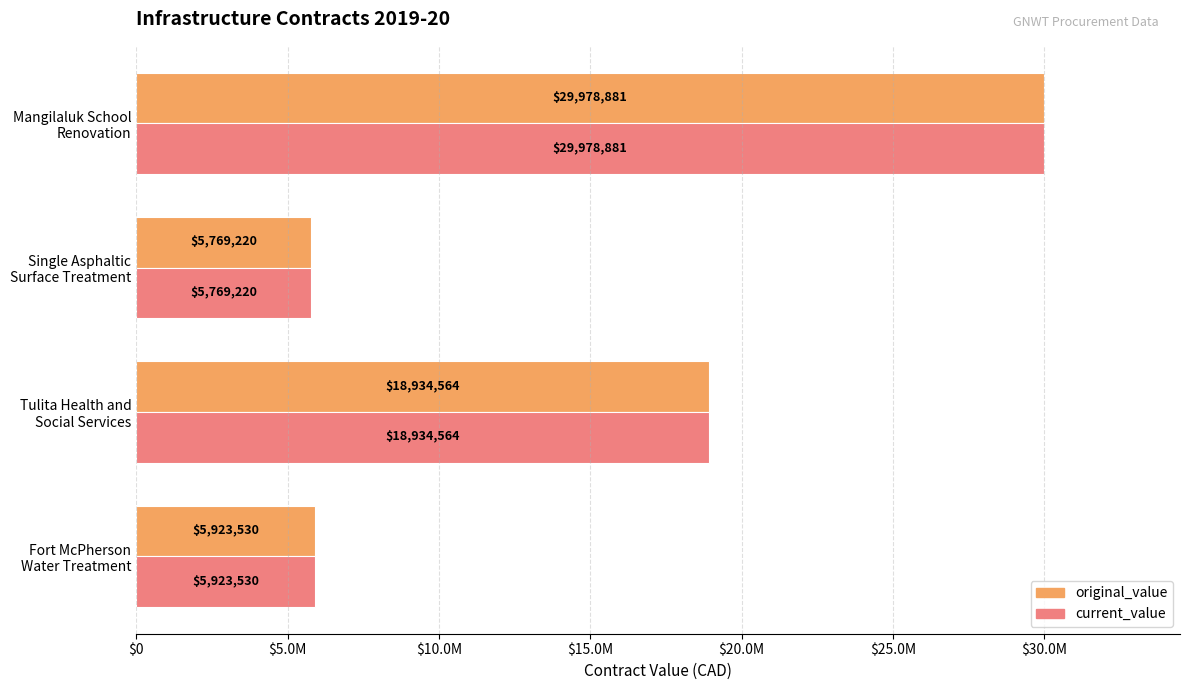

Rank the series by their maximum value, from highest to lowest.

original_value, current_value